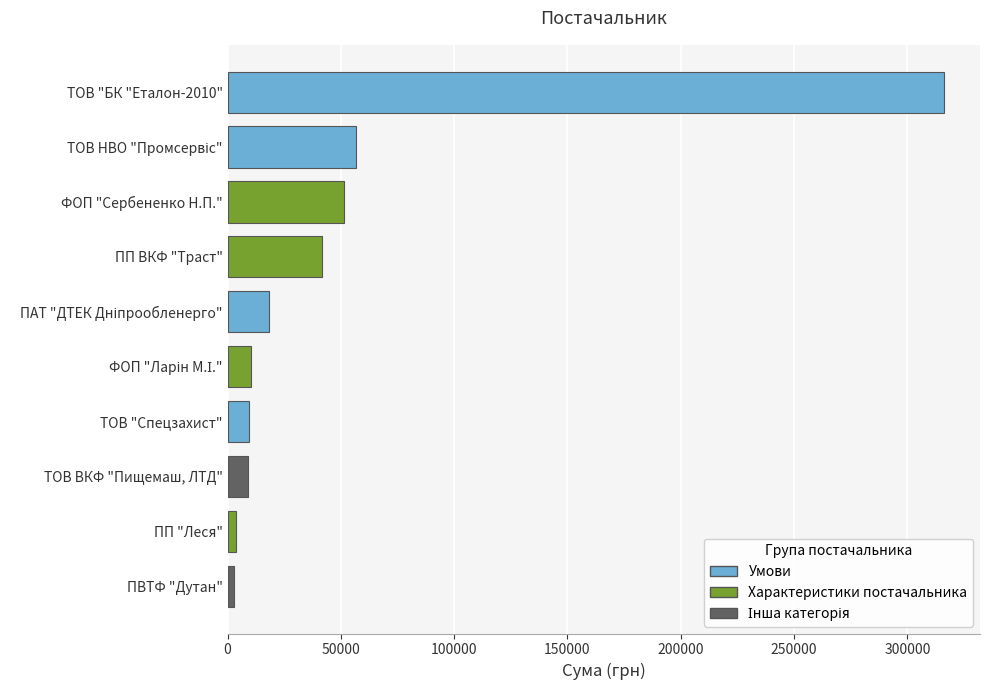

What is the approximate value at ТОВ ВКФ "Пищемаш, ЛТД"?

8817.0